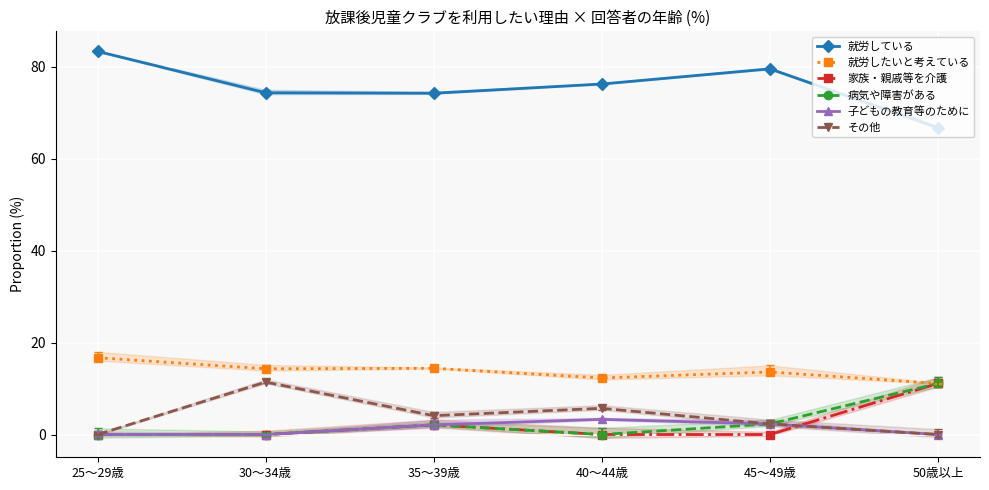

Reading left to right, extract all data points from this chart.

就労している: 25～29歳=83.3	30～34歳=74.3	35～39歳=74.2	40～44歳=76.2	45～49歳=79.5	50歳以上=66.7
就労したいと考えている: 25～29歳=16.7	30～34歳=14.3	35～39歳=14.4	40～44歳=12.3	45～49歳=13.6	50歳以上=11.1
家族・親戚等を介護: 25～29歳=0.0	30～34歳=0.0	35～39歳=2.1	40～44歳=0.0	45～49歳=0.0	50歳以上=11.1
病気や障害がある: 25～29歳=0.0	30～34歳=0.0	35～39歳=2.1	40～44歳=0.0	45～49歳=2.3	50歳以上=11.1
子どもの教育等のために: 25～29歳=0.0	30～34歳=0.0	35～39歳=2.1	40～44歳=3.3	45～49歳=2.3	50歳以上=0.0
その他: 25～29歳=0.0	30～34歳=11.4	35～39歳=4.1	40～44歳=5.7	45～49歳=2.3	50歳以上=0.0